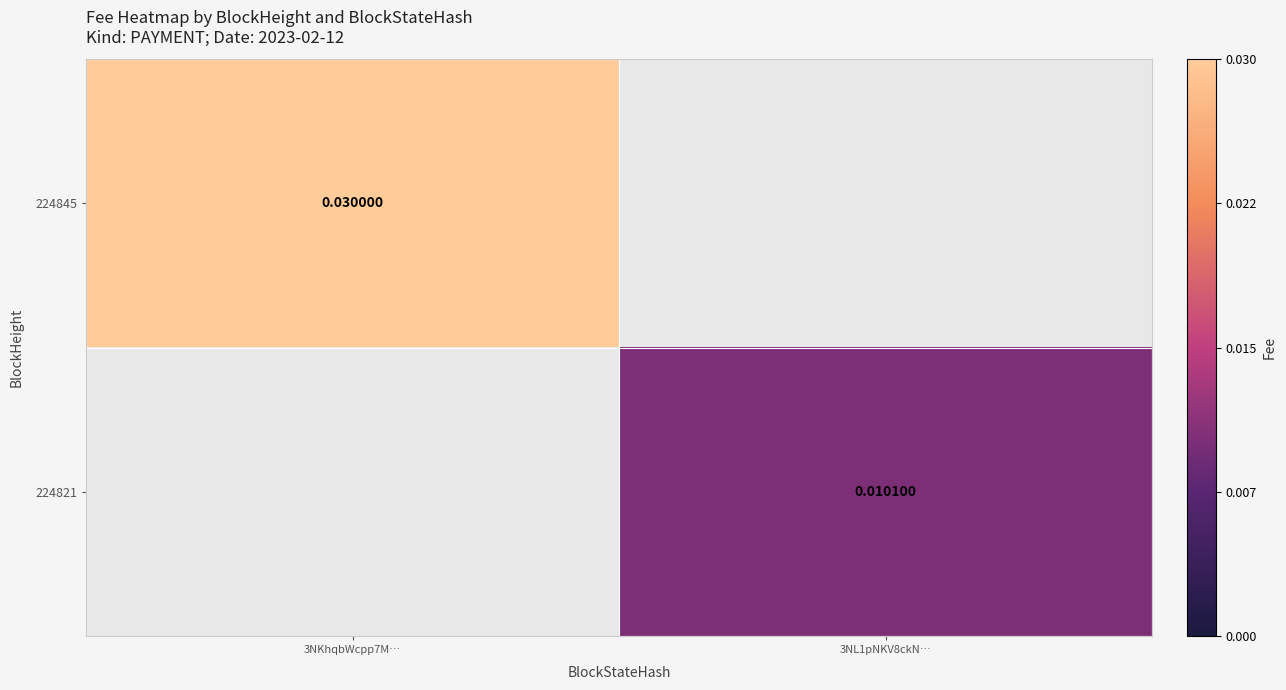

Is the value of 224821 at 3NL1pNKV8ckN… greater than the value of 224845 at 3NKhqbWcpp7M…?

No